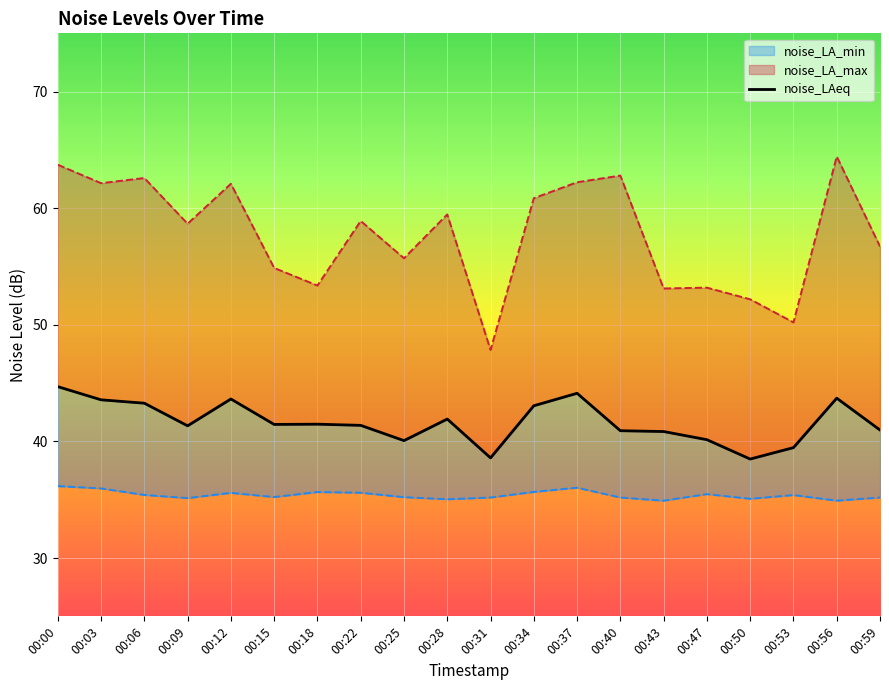

What is the greatest value displayed?

44.7